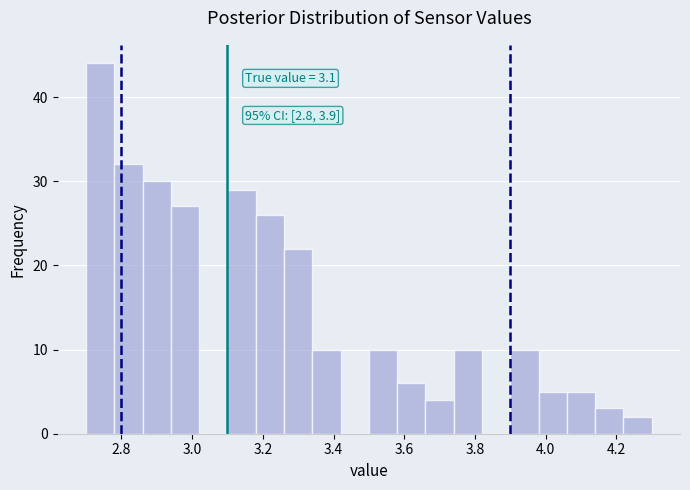

Which range on the x-axis has the tallest bar?

2.70 to 2.78